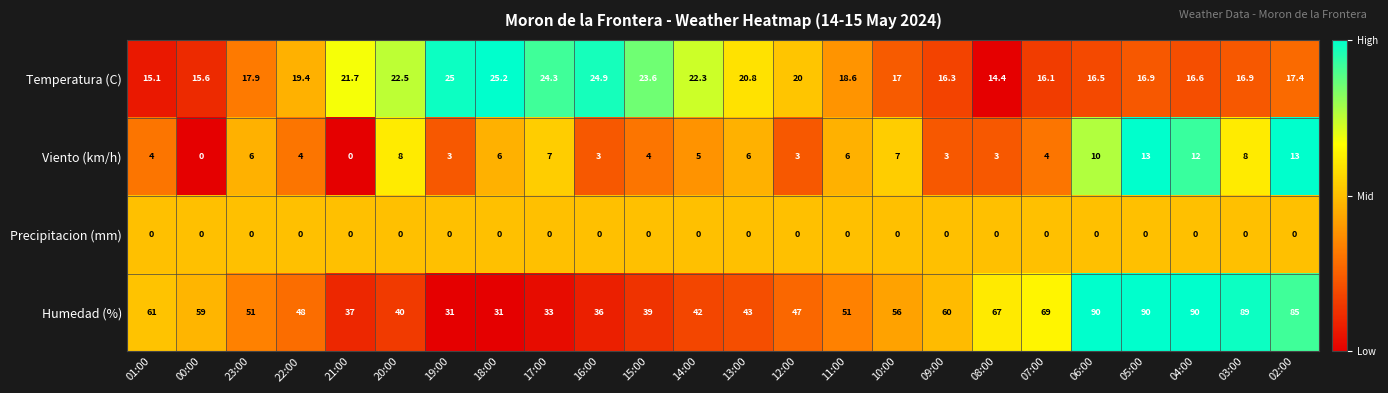

The Temperatura (C) series shows 7.7 at 17:00. True or false?

False